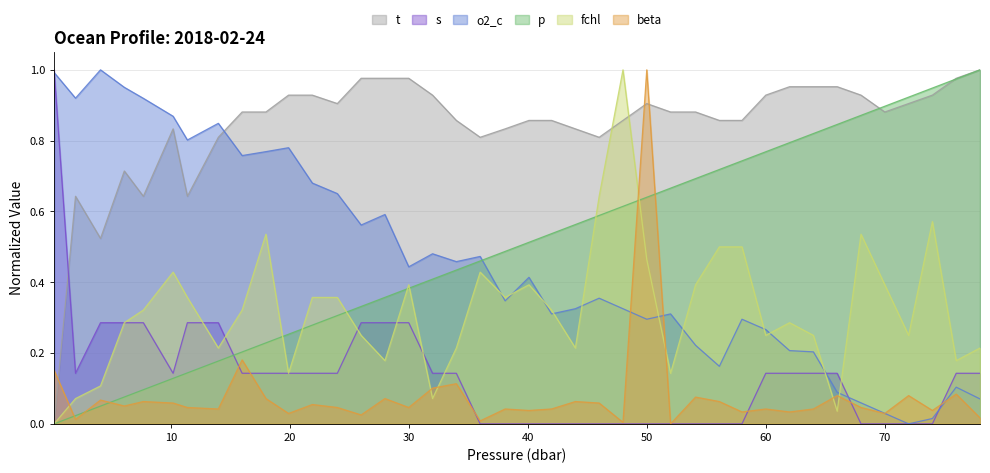

True or false: beta has a value of 0.1 at 16.0.

False